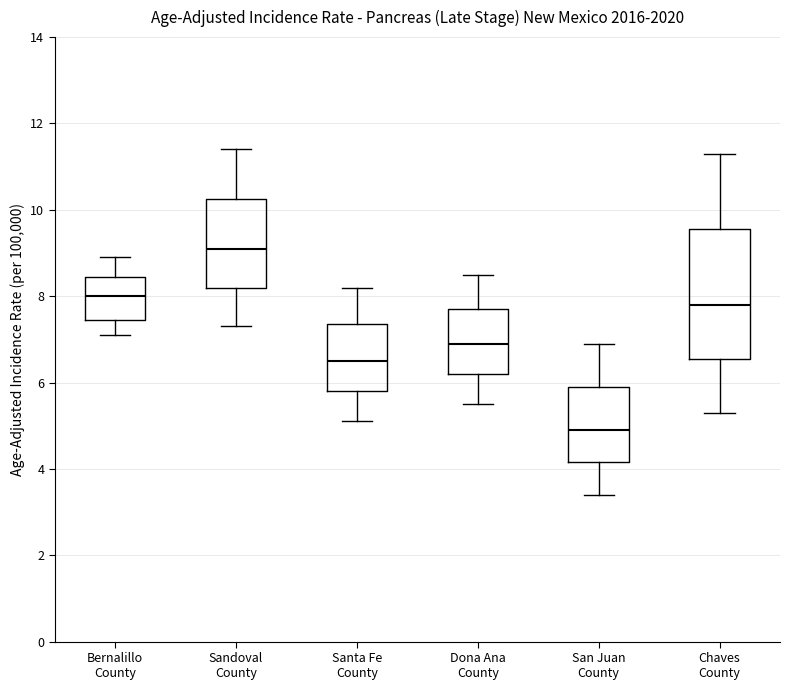

Which box is the tallest, from its lower edge to its upper edge?

Chaves County